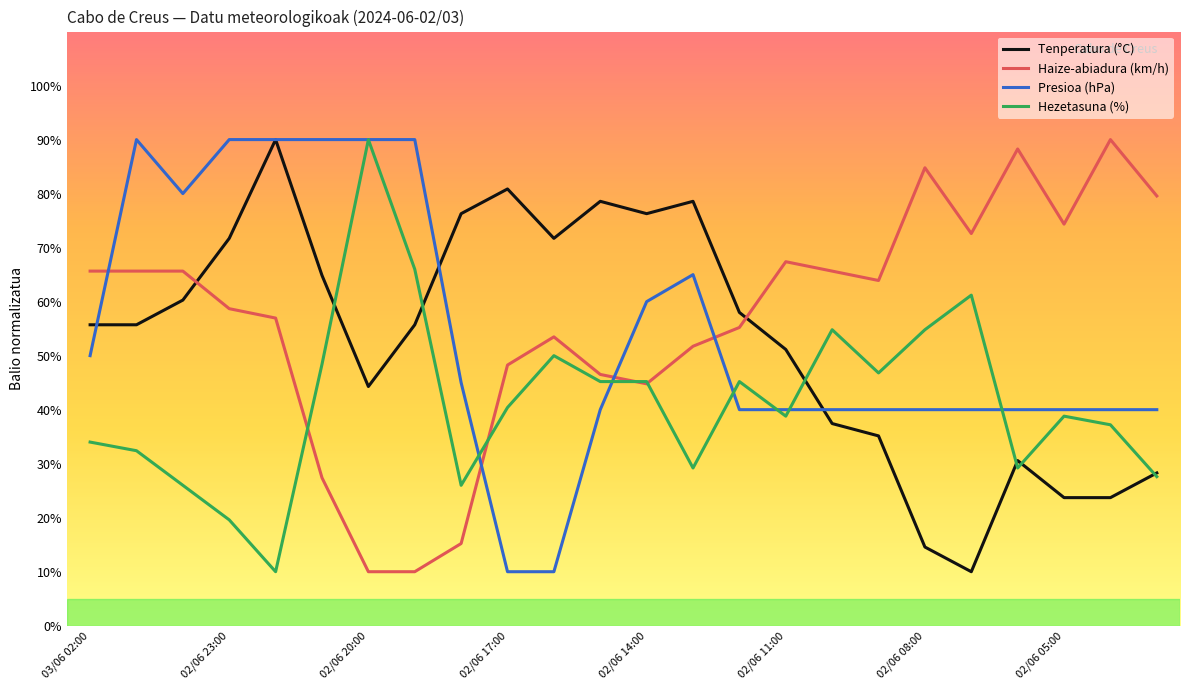

True or false: Presioa (hPa) and Haize-abiadura (km/h) intersect in this chart.

True